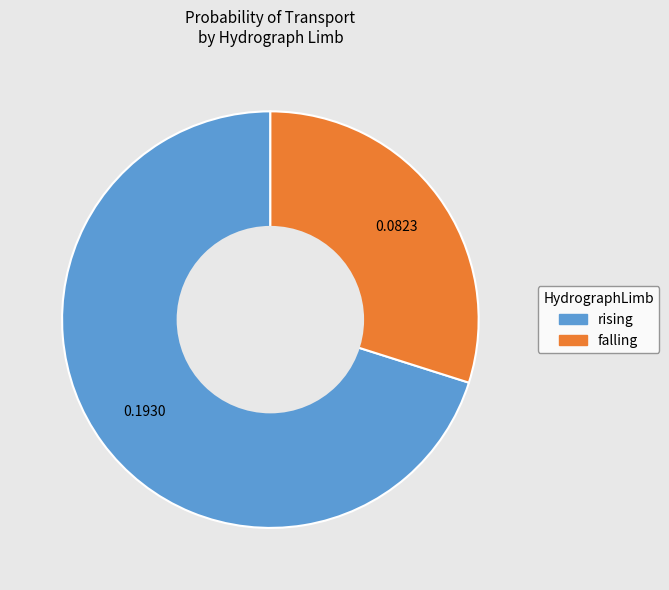

Does rising account for over 50% of the chart?

Yes